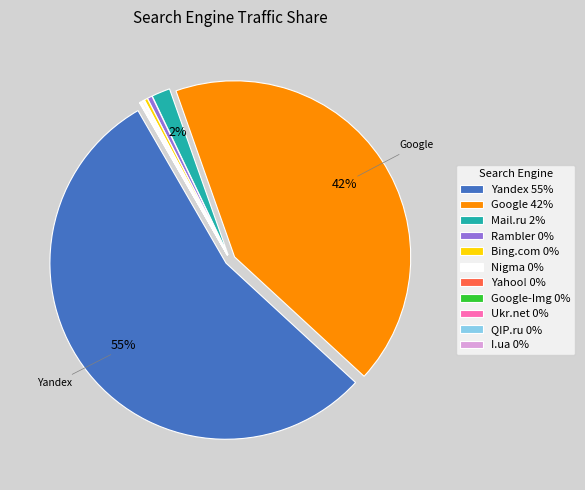

Which category accounts for the majority?

Yandex 55%